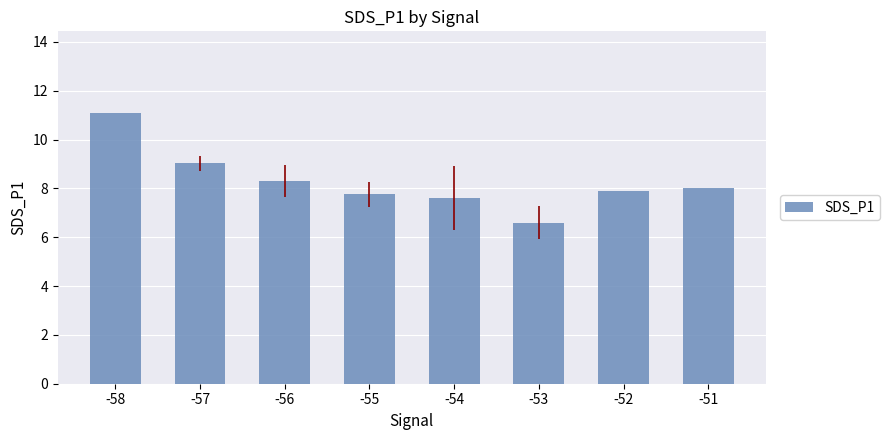

What is the minimum value shown in the chart?

6.6